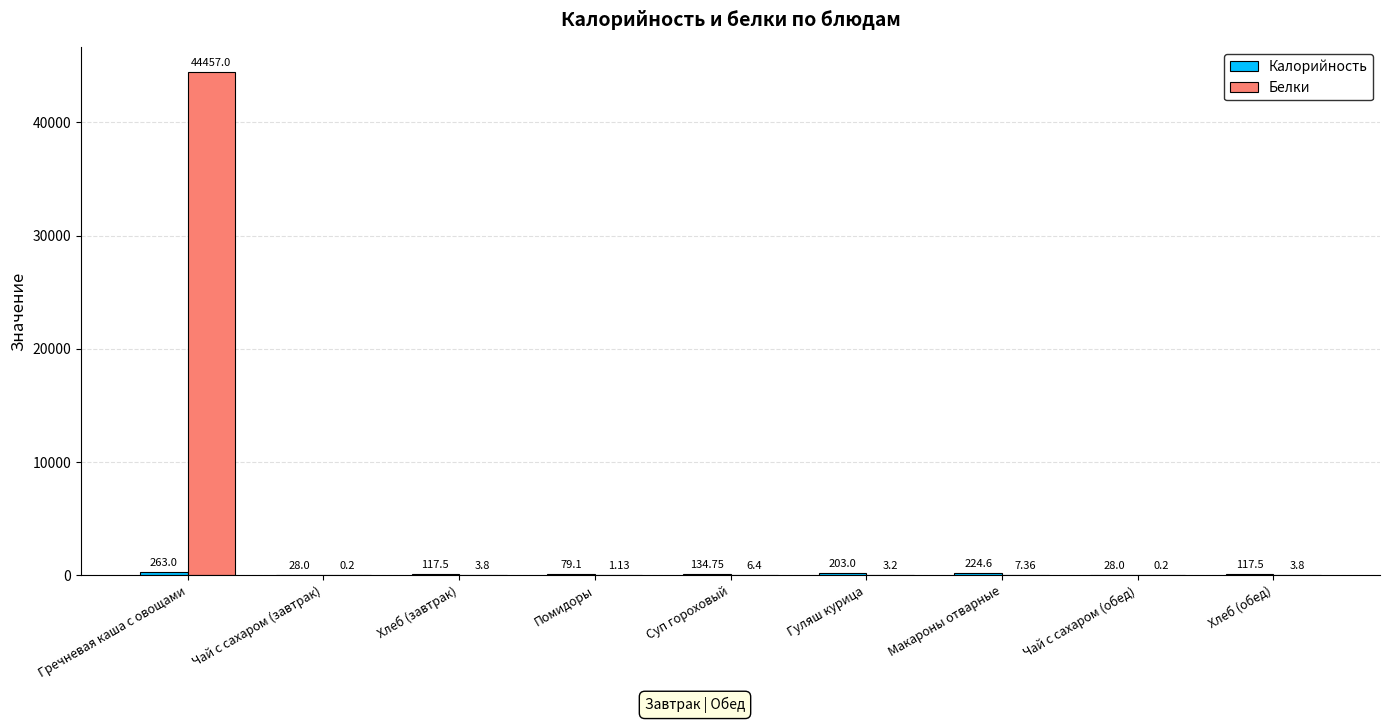

What is the sum of the Белки values at Хлеб (обед) and Чай с сахаром (завтрак)?

4.0